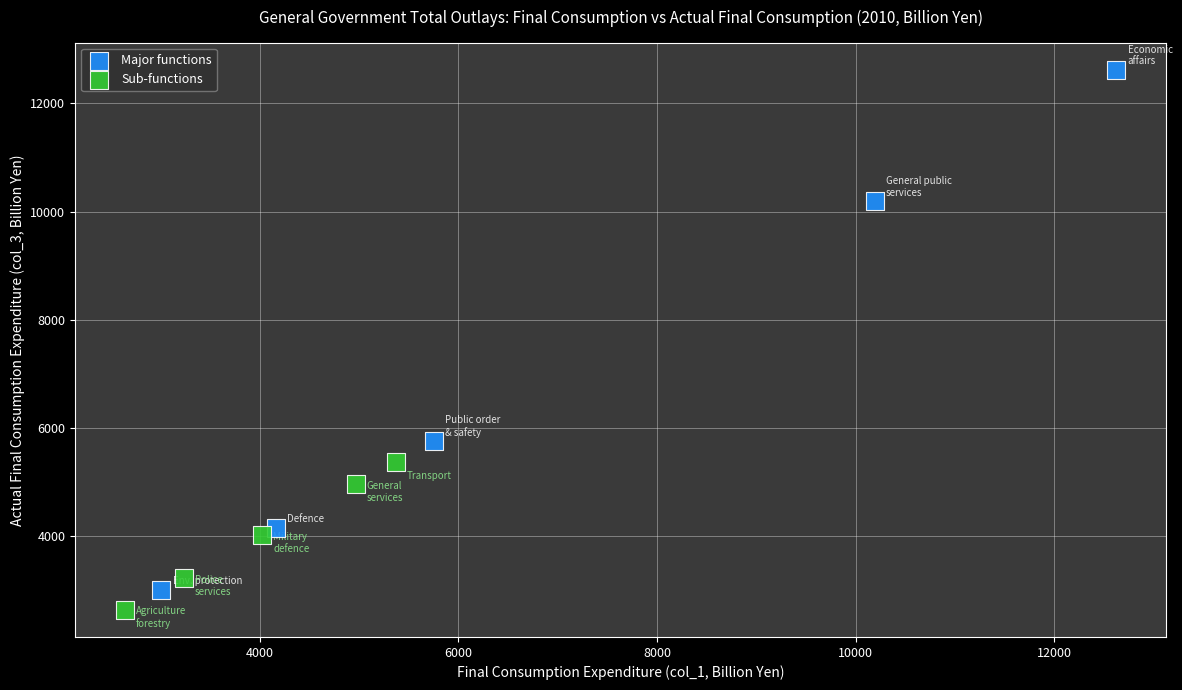

Which series reaches the maximum Y coordinate?

Major functions